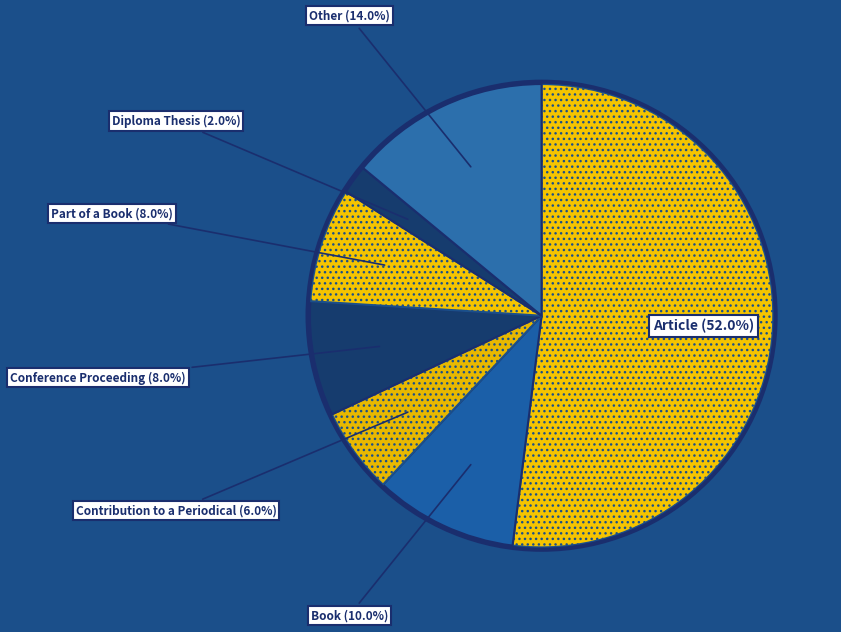

Which slice is the smallest?

Diploma Thesis